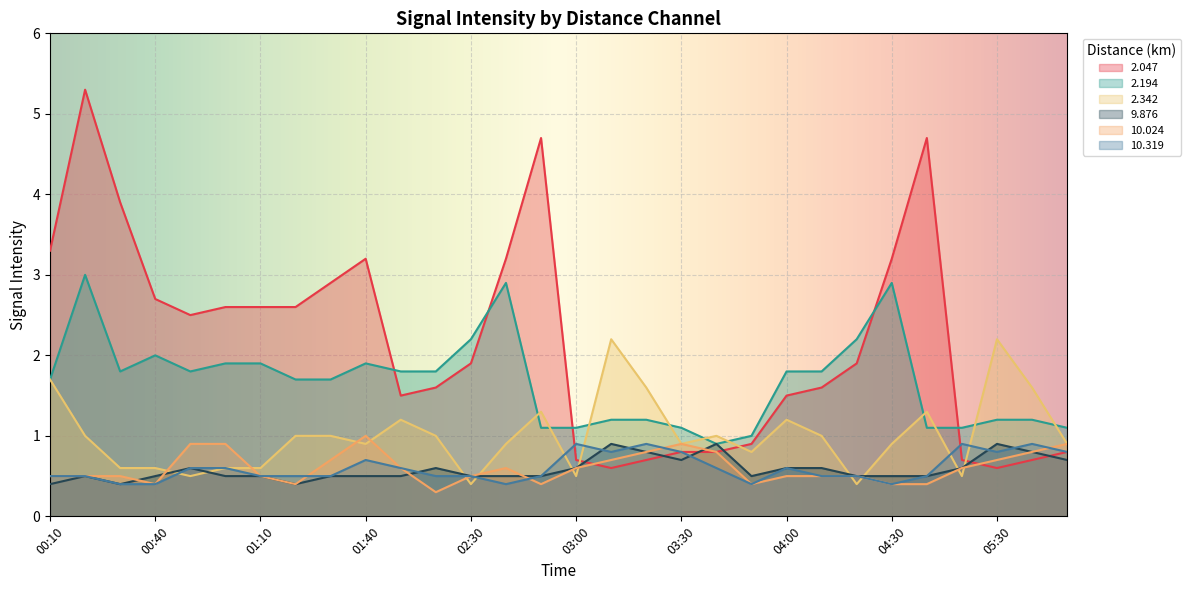

At which label does 2.342 first exceed 1?

00:10